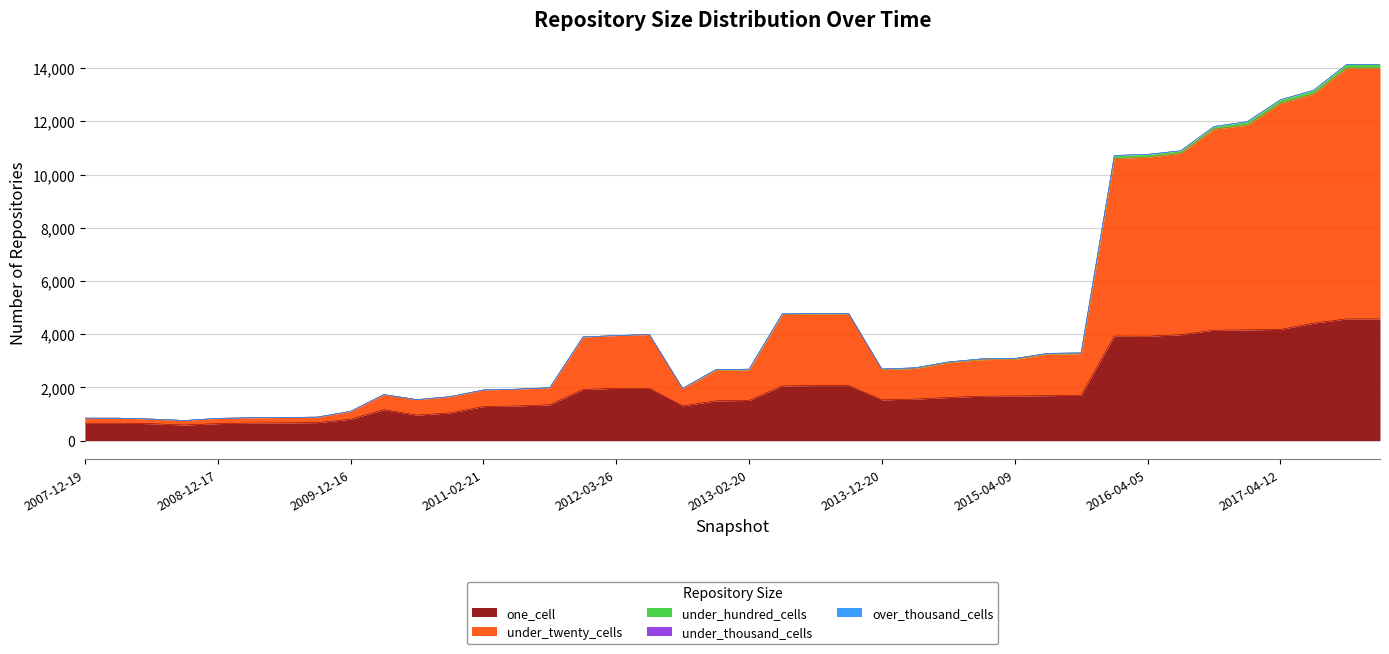

Which label corresponds to the largest value in the chart?

2017-12-22